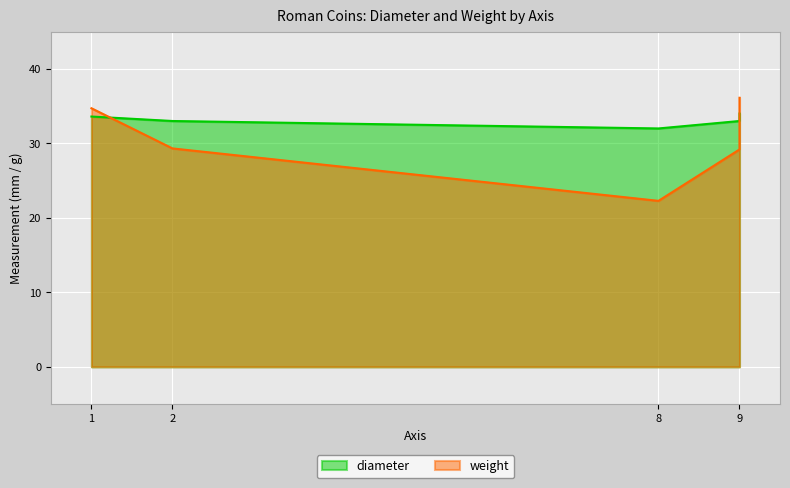

The value of diameter at 8 is 32.0. True or false?

True